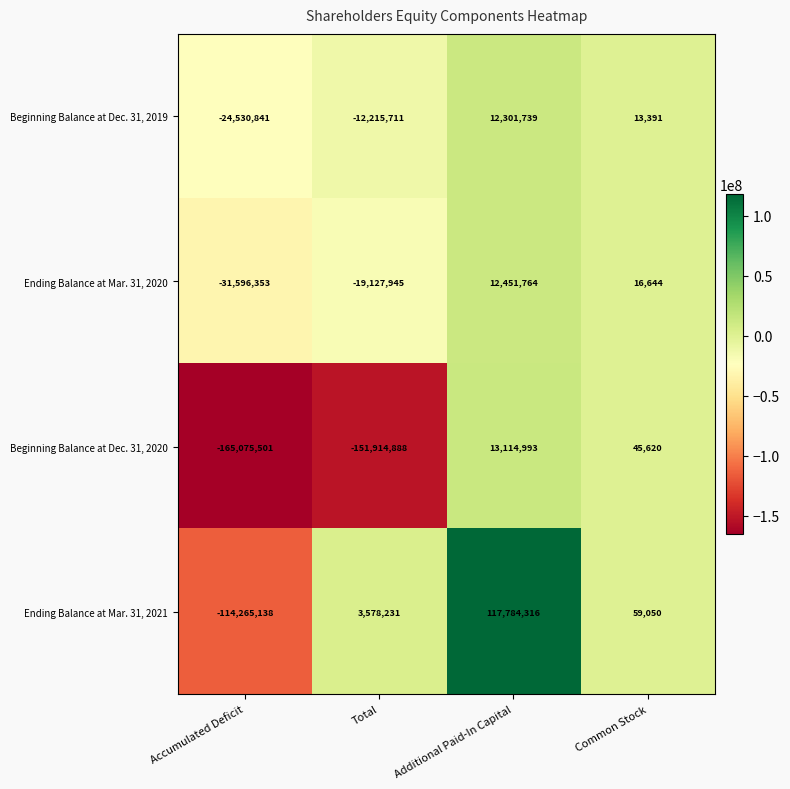

Is it true that Ending Balance at Mar. 31, 2021 equals -114265138 at Accumulated Deficit?

True